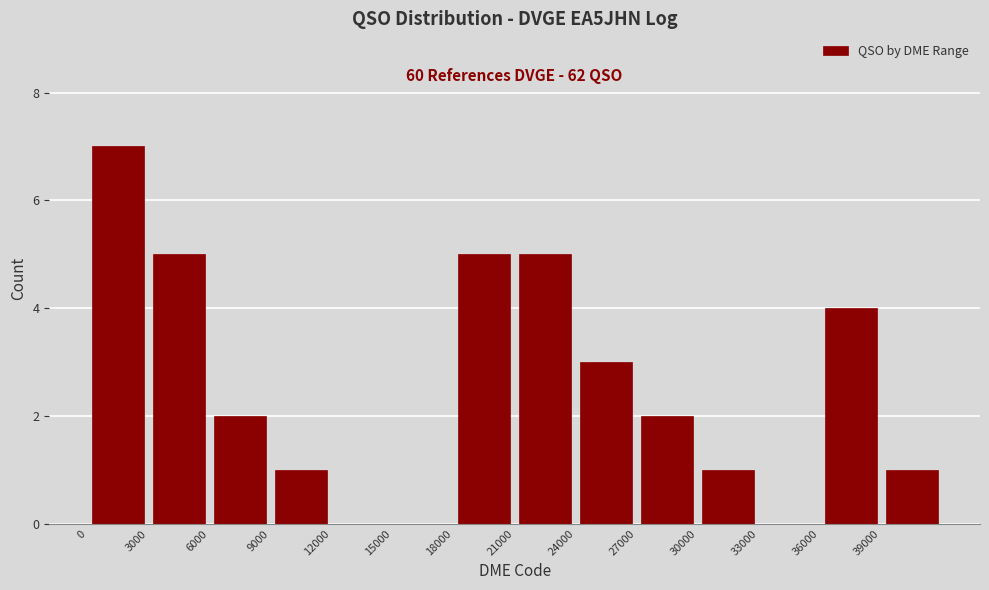

Which range on the x-axis has the tallest bar?

0 to 3000